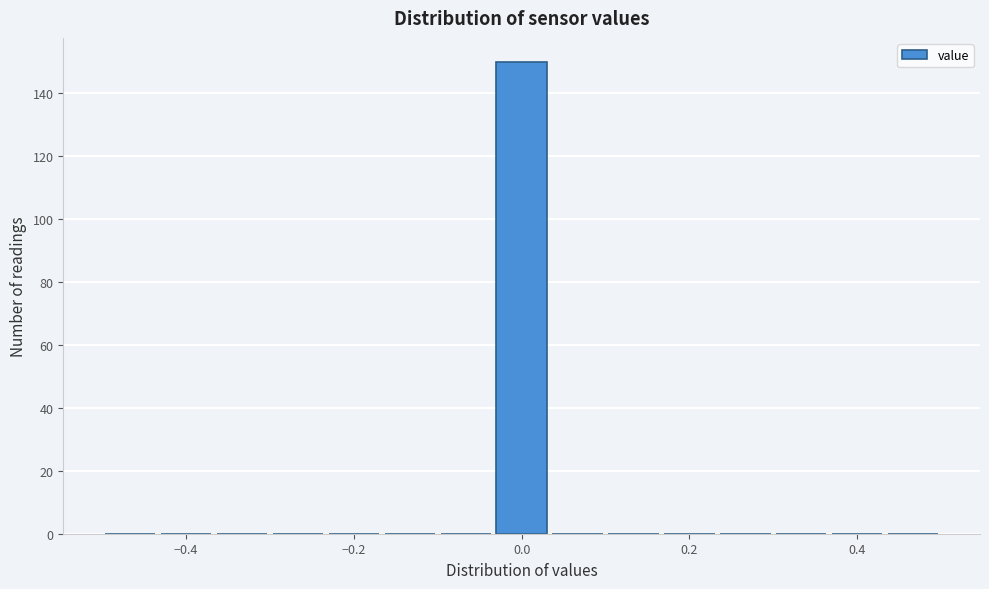

Read against the x-axis, roughly where is the centre of the tallest bar?

0.00